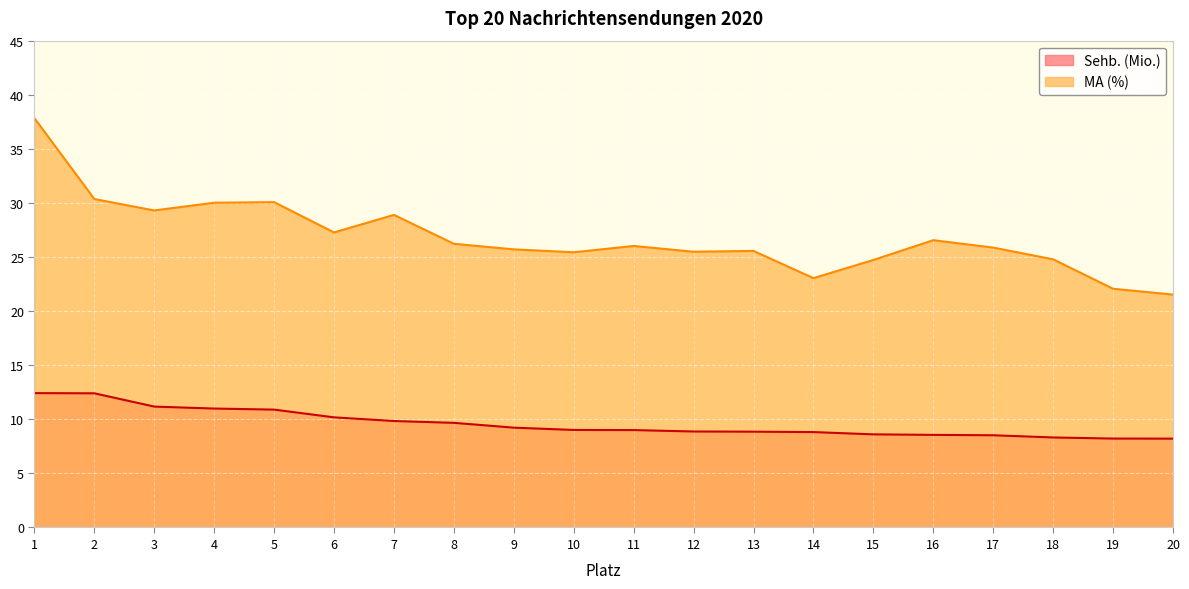

Reading left to right, extract all data points from this chart.

Sehb. (Mio.): 12.4	12.4	11.2	11.0	10.9	10.2	9.8	9.7	9.2	9.0	9.0	8.9	8.9	8.8	8.6	8.6	8.5	8.3	8.2	8.2
MA (%): 37.8	30.4	29.3	30.0	30.1	27.3	28.9	26.2	25.7	25.4	26.0	25.5	25.6	23.0	24.7	26.6	25.9	24.8	22.1	21.5